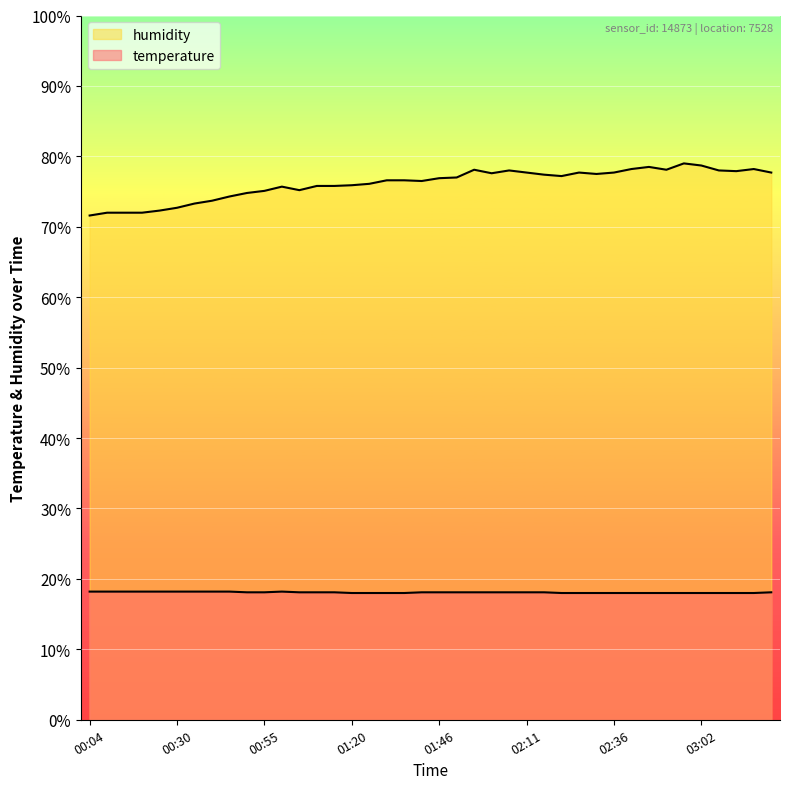

Is it true that temperature equals 6.0 at 03:17?

False